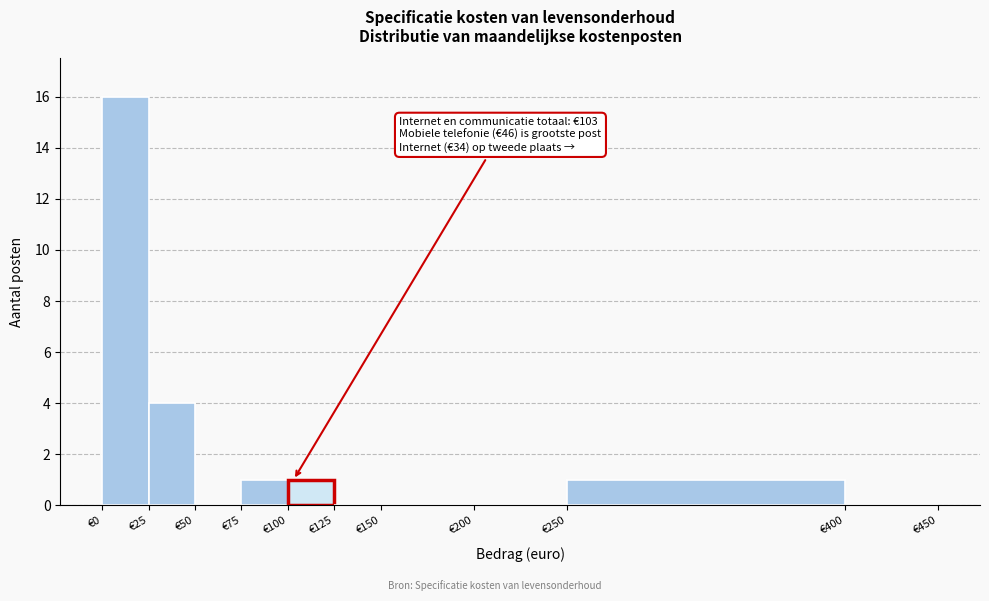

Which range on the x-axis has the tallest bar?

0 to 25